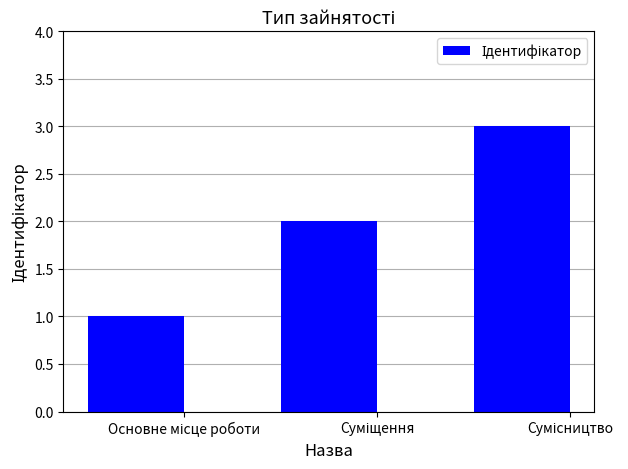

Does the chart contain stacked bars?

No